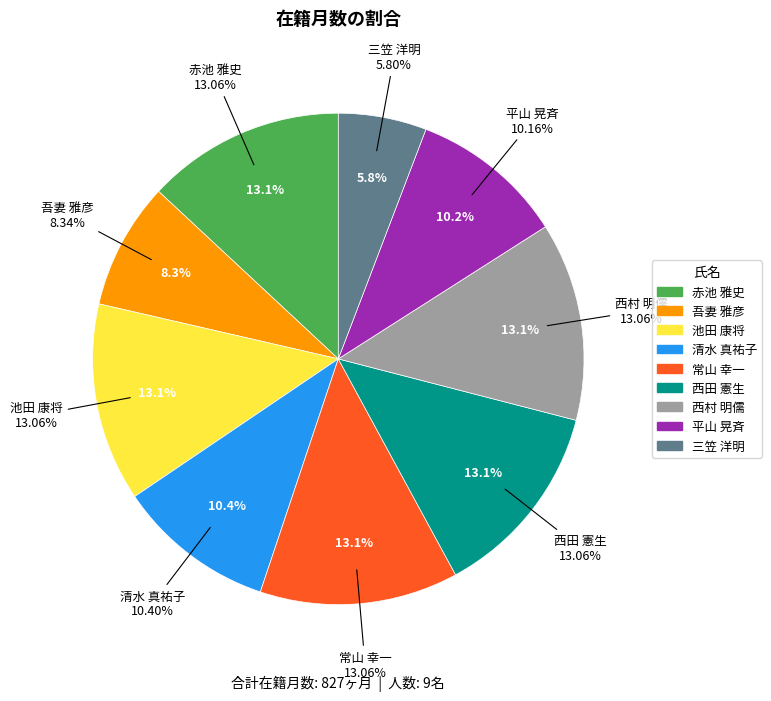

Approximately how many times larger is the value at 三笠 洋明 compared to 吾妻 雅彦?

0.7